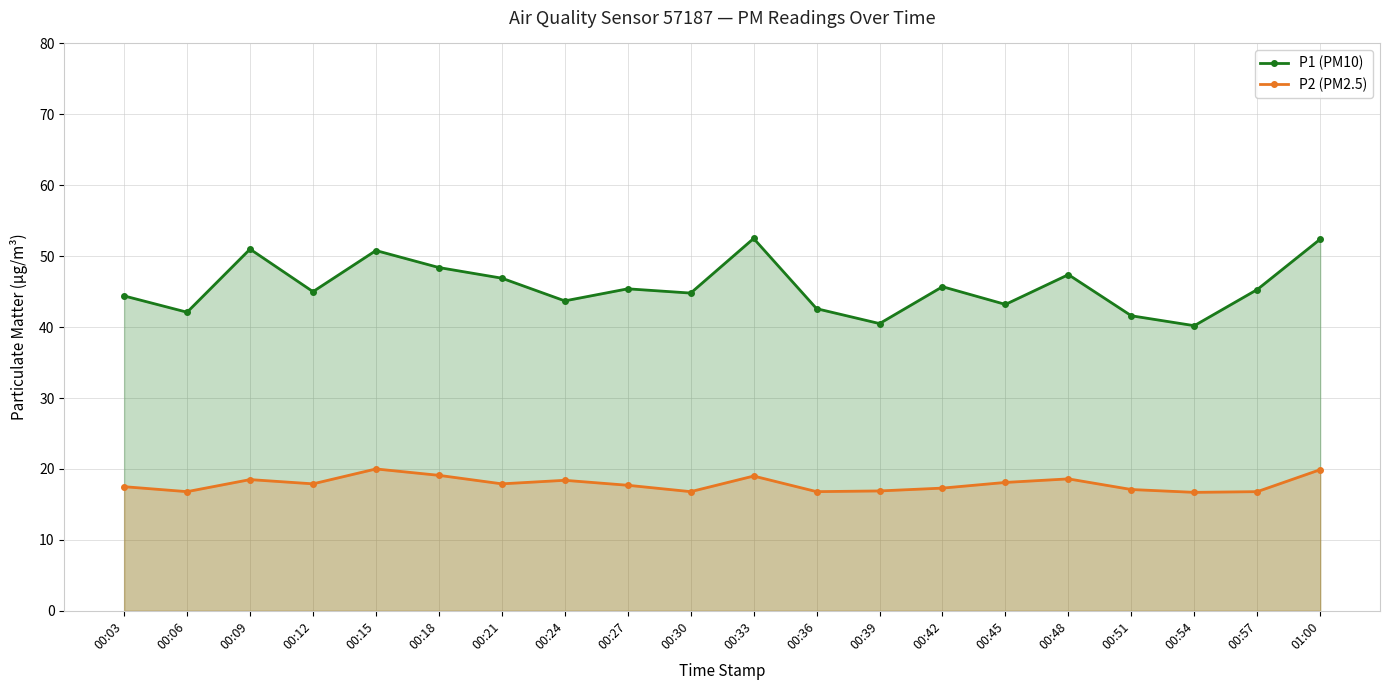

What are all the series names shown in the legend?

P1 (PM10), P2 (PM2.5)